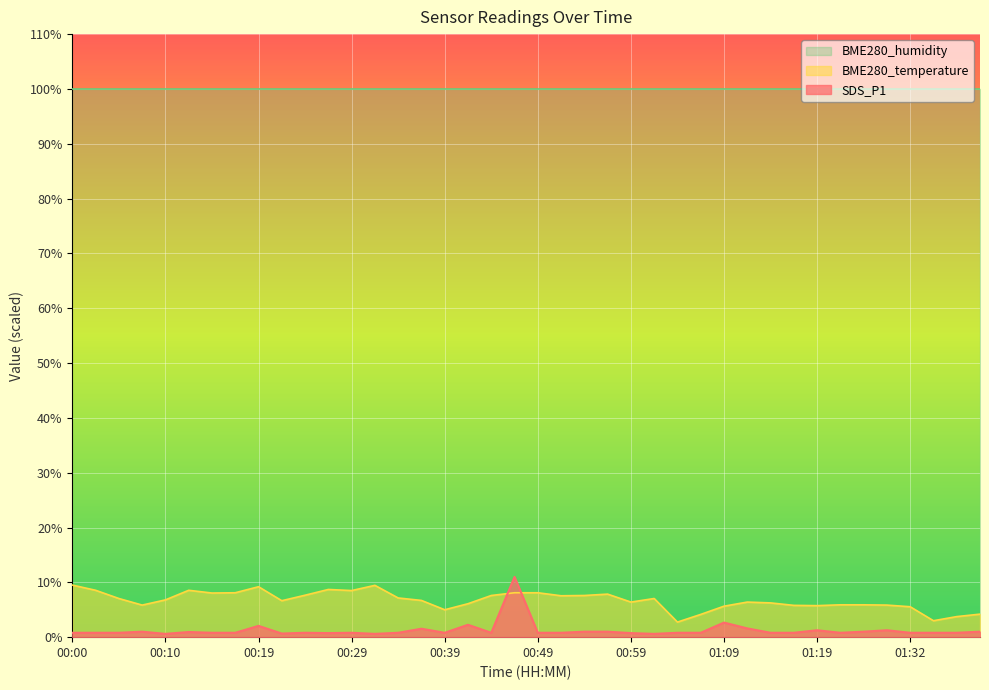

In BME280_temperature, how many points are lower than both neighbors (excluding endpoints)?

10